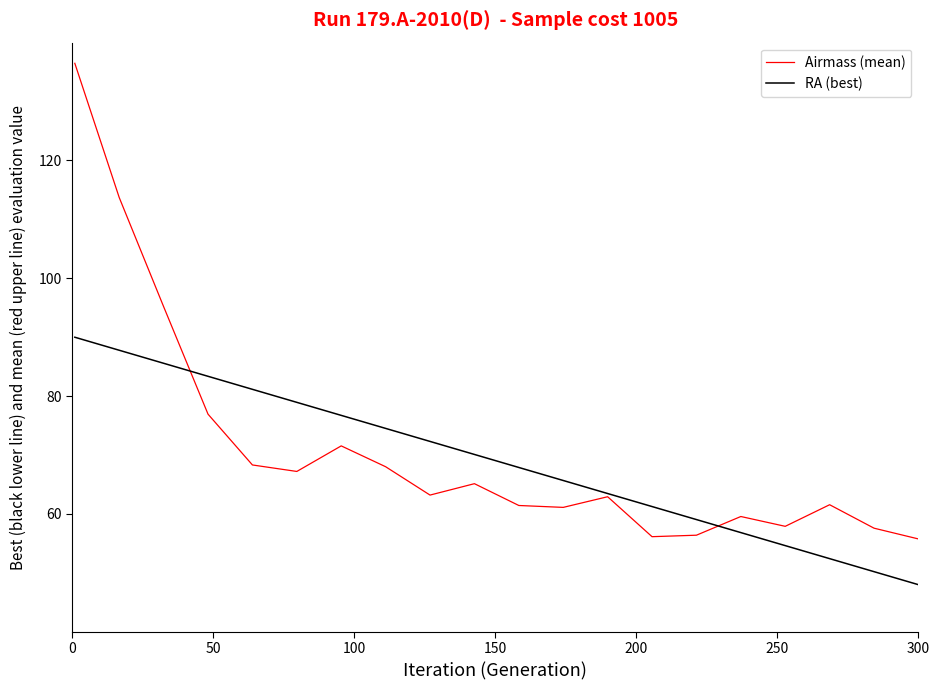

What is the greatest value displayed?

136.5